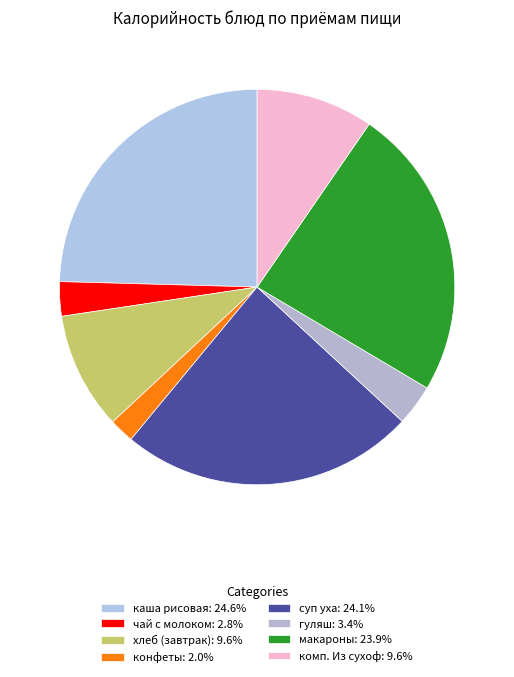

How many segments does this pie chart have?

8